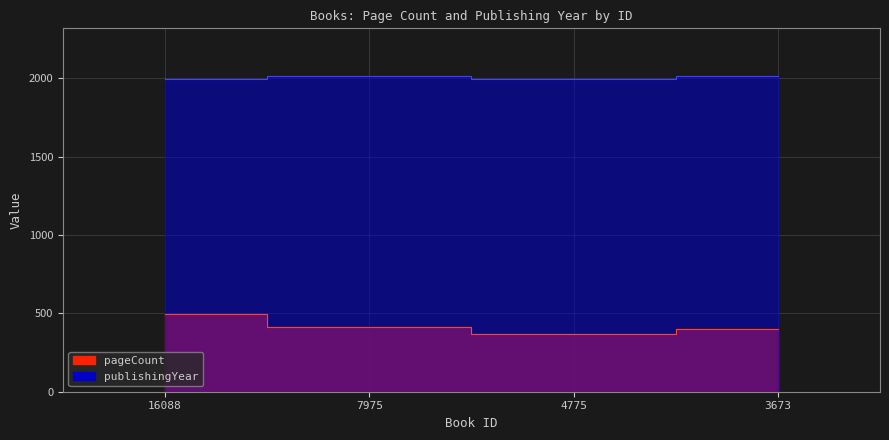

True or false: pageCount and publishingYear cross at least once.

False